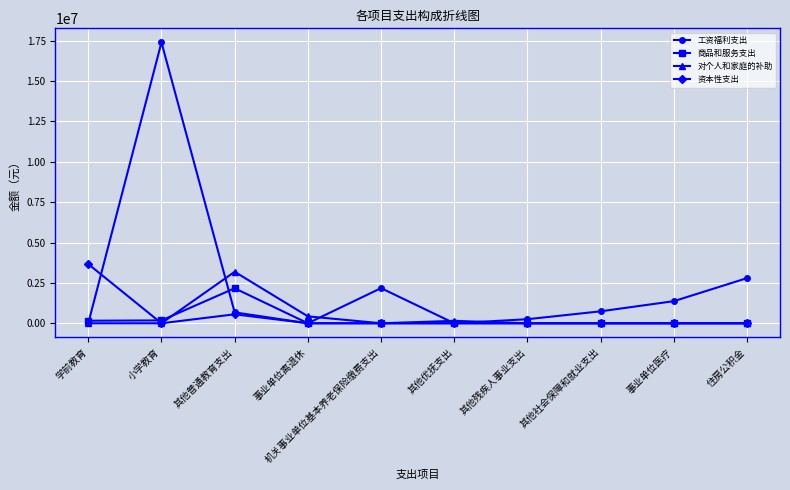

What is the value of the 对个人和家庭的补助 point at the 3rd from the left?

3189469.8